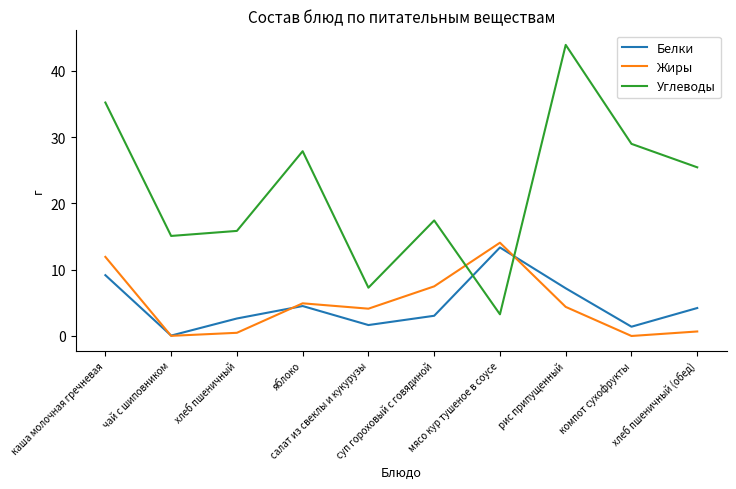

What is the minimum value for Углеводы?

3.3